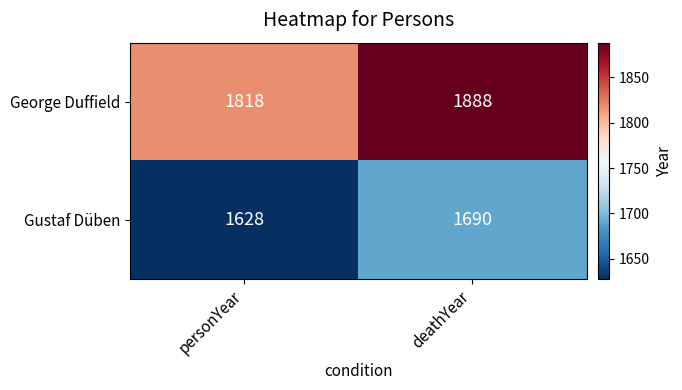

What is the smallest value displayed?

1628